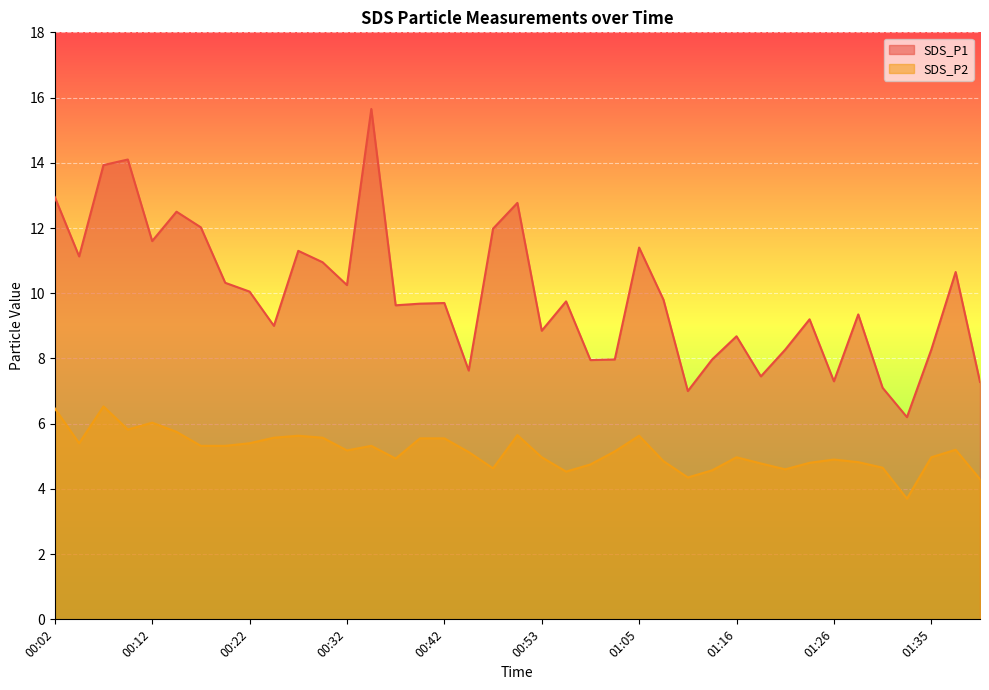

Reading right to left, transcribe all the data shown in this chart.

SDS_P1: 01:40=7.3	01:38=10.7	01:35=8.3	01:33=6.2	01:30=7.1	01:28=9.3	01:26=7.3	01:23=9.2	01:21=8.3	01:18=7.5	01:16=8.7	01:13=8.0	01:10=7.0	01:08=9.8	01:05=11.4	01:03=8.0	01:00=8.0	00:58=9.8	00:53=8.8	00:50=12.8	00:47=12.0	00:45=7.6	00:42=9.7	00:39=9.7	00:37=9.6	00:34=15.7	00:32=10.2	00:29=10.9	00:27=11.3	00:24=9.0	00:22=10.1	00:19=10.3	00:17=12.0	00:14=12.5	00:12=11.6	00:09=14.1	00:07=13.9	00:04=11.1	00:02=12.9
SDS_P2: 01:40=4.3	01:38=5.2	01:35=5.0	01:33=3.7	01:30=4.7	01:28=4.8	01:26=4.9	01:23=4.8	01:21=4.6	01:18=4.8	01:16=5.0	01:13=4.6	01:10=4.3	01:08=4.8	01:05=5.6	01:03=5.2	01:00=4.8	00:58=4.5	00:53=5.0	00:50=5.7	00:47=4.6	00:45=5.1	00:42=5.5	00:39=5.5	00:37=4.9	00:34=5.3	00:32=5.2	00:29=5.6	00:27=5.6	00:24=5.6	00:22=5.4	00:19=5.3	00:17=5.3	00:14=5.8	00:12=6.0	00:09=5.8	00:07=6.5	00:04=5.4	00:02=6.5